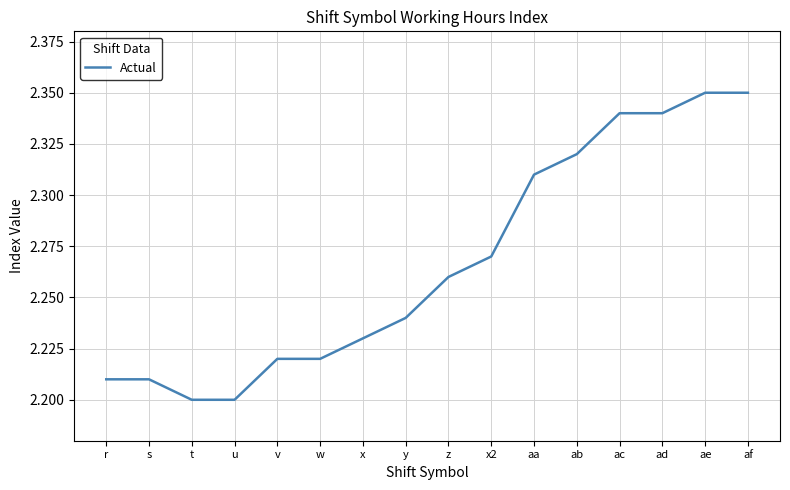

Approximately how many times larger is the value at x2 compared to w?

1.0